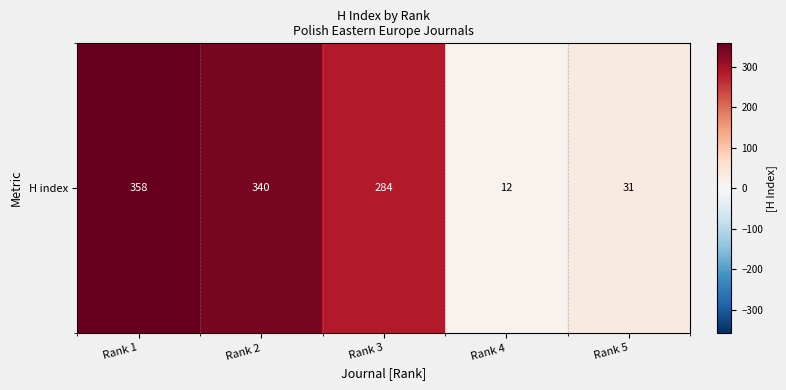

What is the difference between the maximum and second lowest values?

327